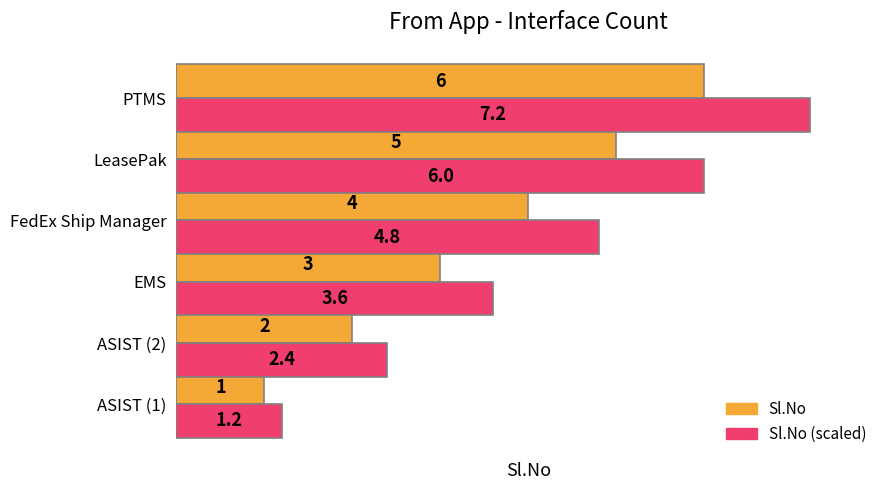

Which series has the widest spread of values?

Sl.No (scaled)